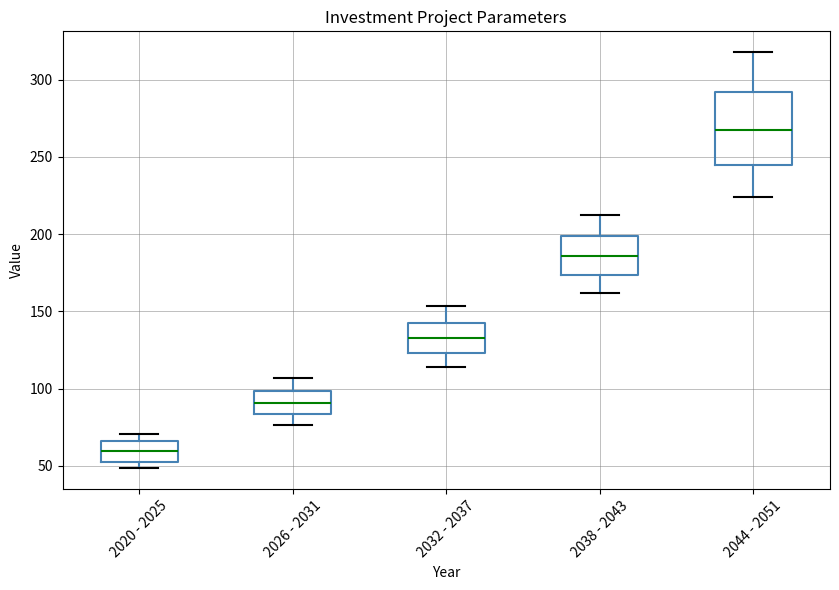

Reading left to right, read every box against the y-axis: the position of its median line, the range the box covers, and the ends of its whiskers. The values are not printed on the chart, so give them approximately, as read against the axis.

2020 - 2025: median 60, box 50 to 65, whiskers 50 (just below the box's lower edge) to 70
2026 - 2031: median 90, box 85 to 100, whiskers 75 to 105
2032 - 2037: median 135, box 125 to 145, whiskers 115 to 155
2038 - 2043: median 185, box 175 to 200, whiskers 160 to 210
2044 - 2051: median 265, box 245 to 290, whiskers 225 to 320